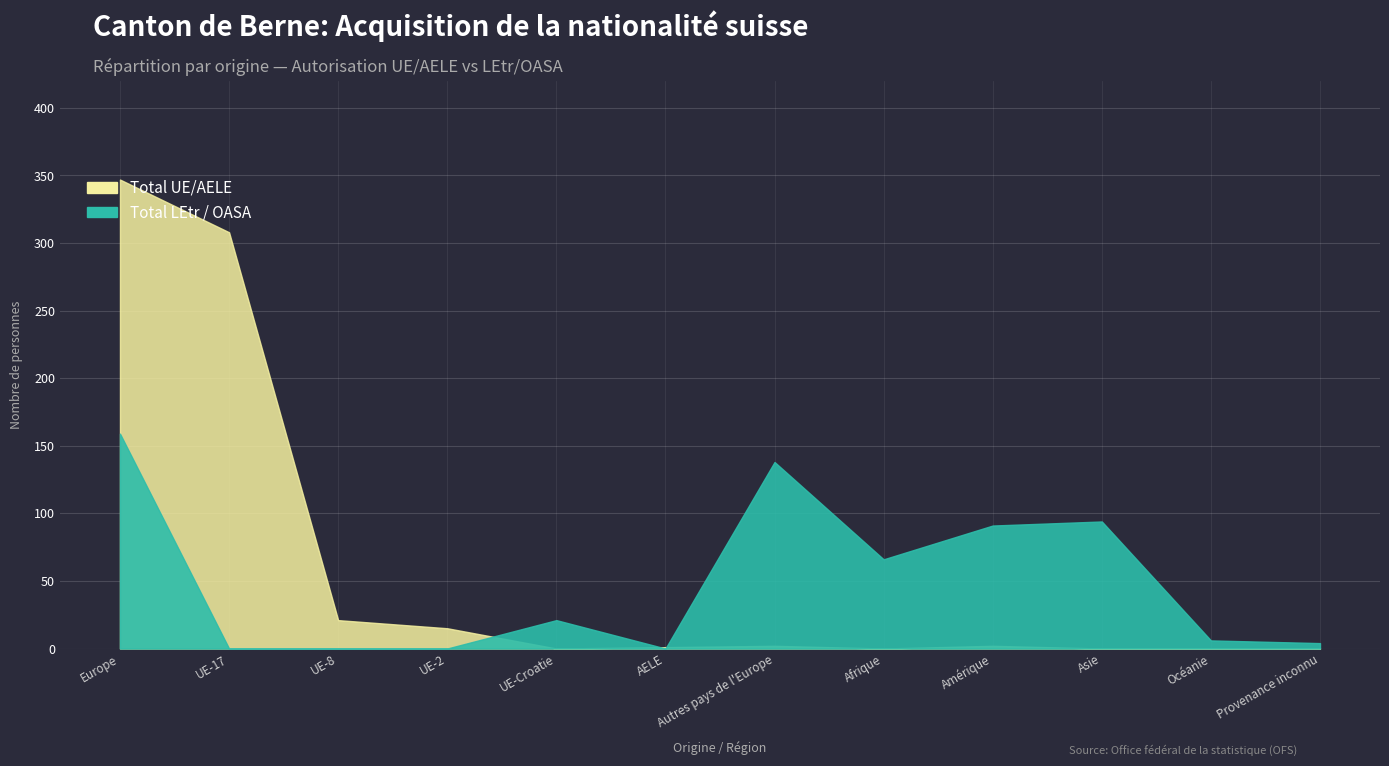

What is the difference between the second highest and second lowest values in the Total UE/AELE series?

308